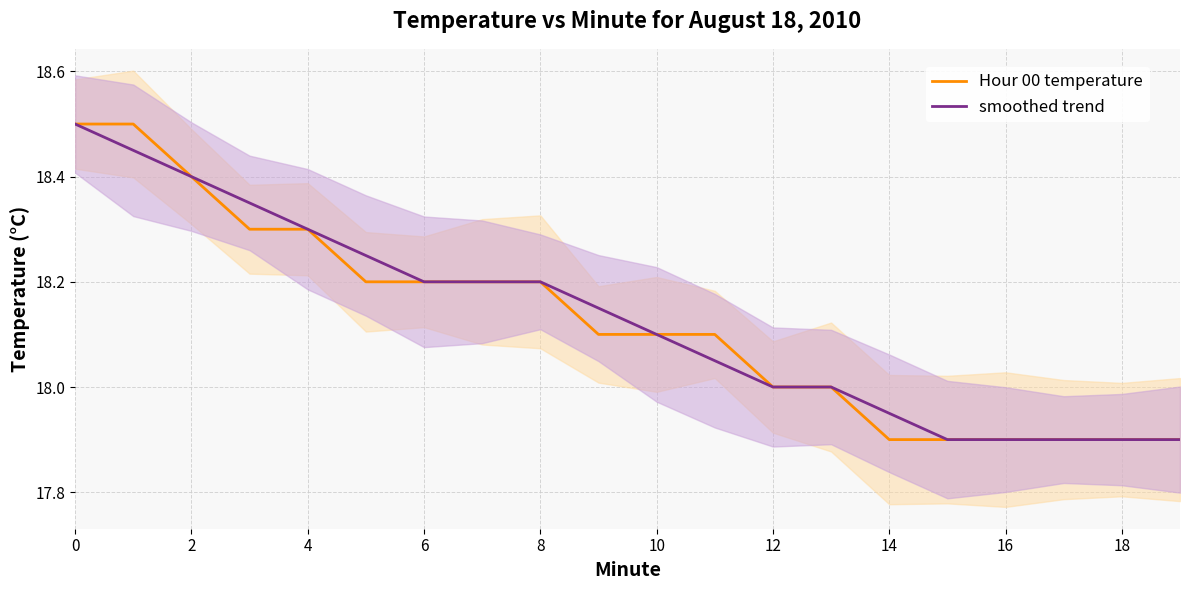

At 18, list the series in order from smallest to largest.

Hour 00 temperature, smoothed trend